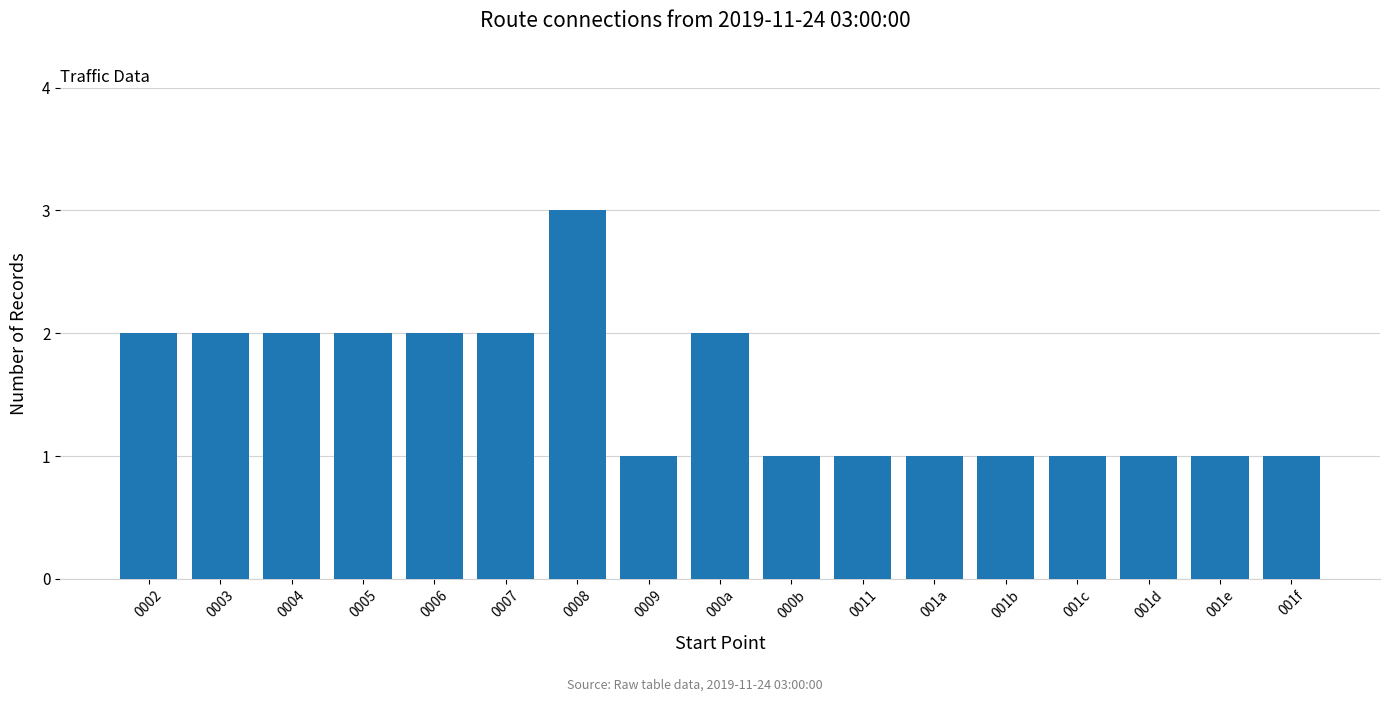

What is the greatest value displayed?

3